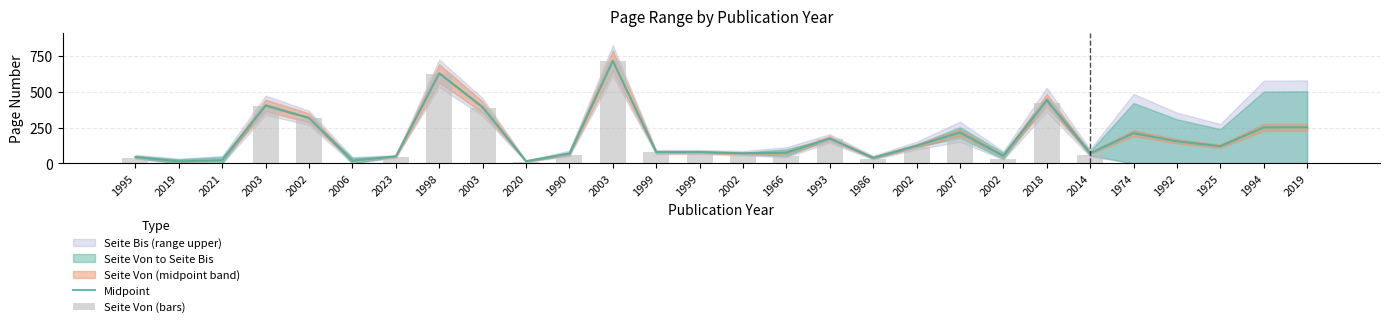

What is the difference between the maximum and minimum values in the Seite Von (bars) series?

716.0